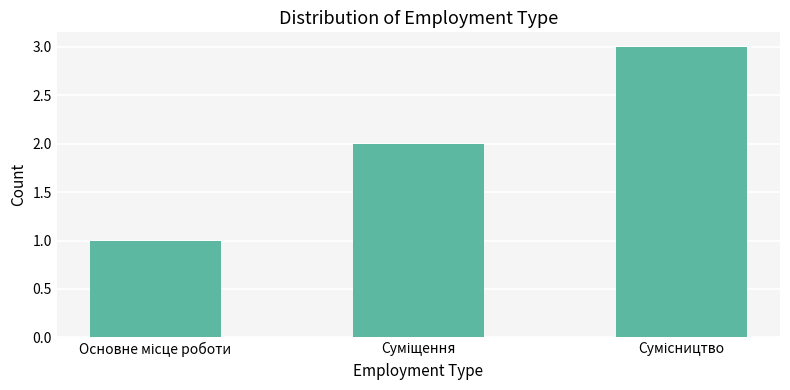

What is the maximum value shown in the chart?

3